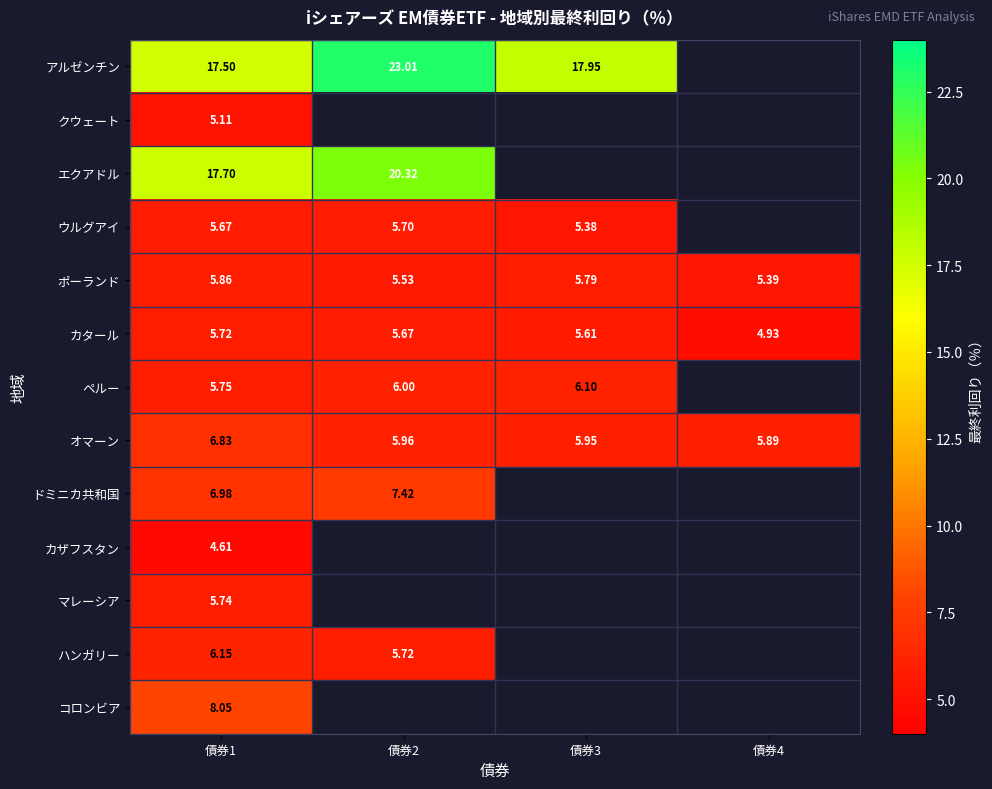

Is the value of ハンガリー at 債券1 greater than the value of カタール at 債券4?

Yes